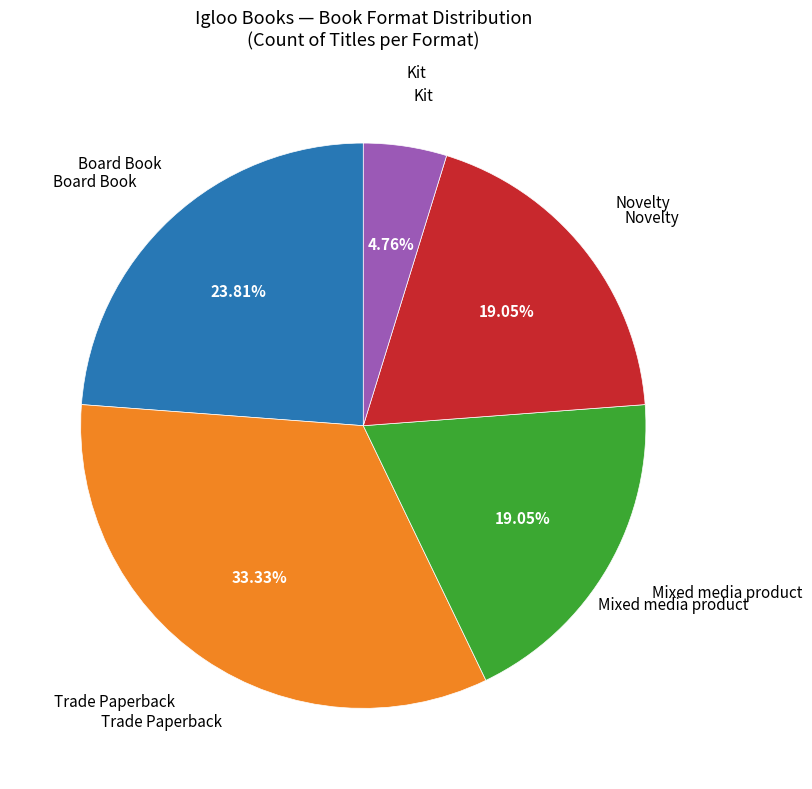

Which slice is the smallest?

Kit